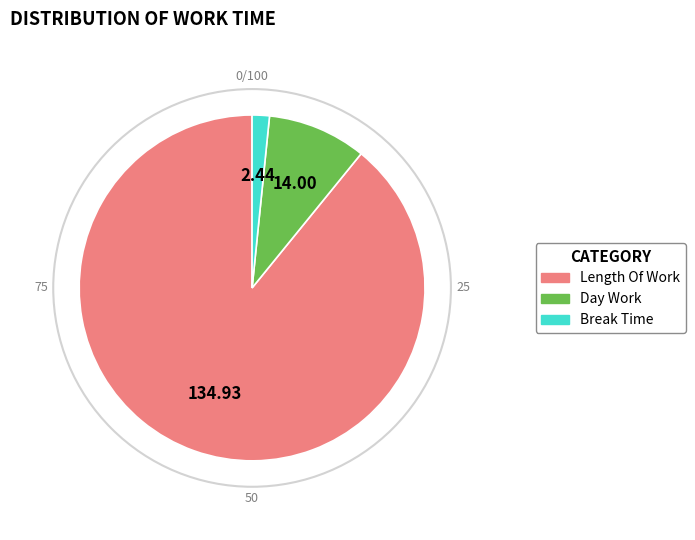

Does any single category account for the majority?

Yes